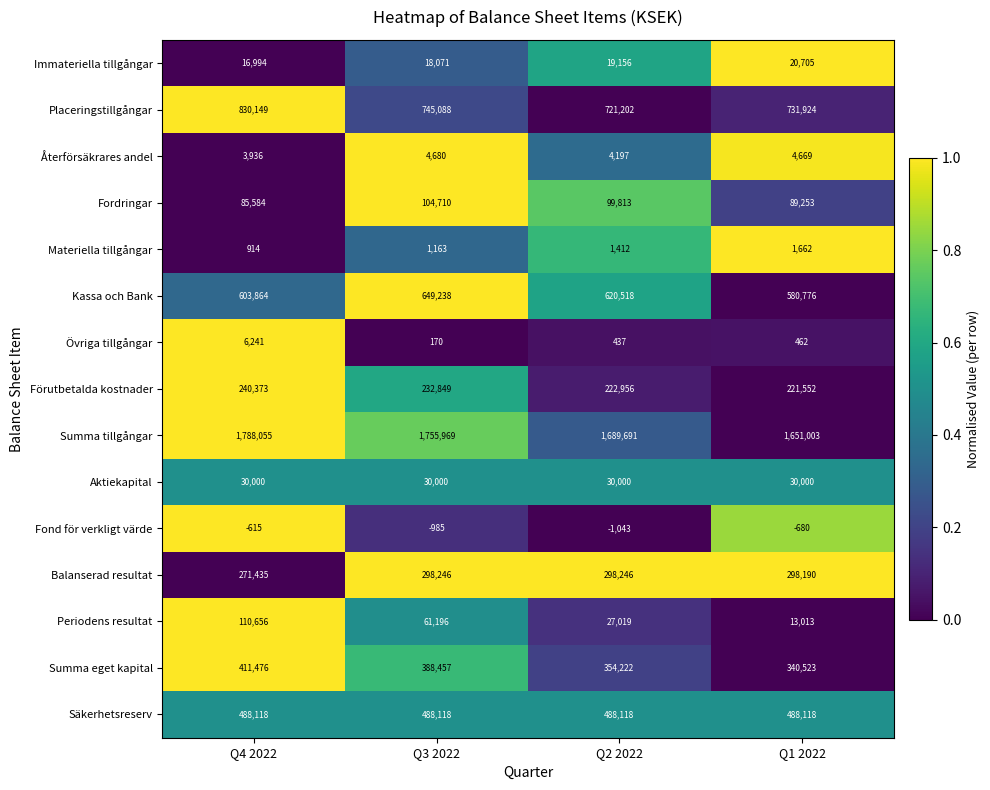

What is the sum of all Förutbetalda kostnader values?

917730